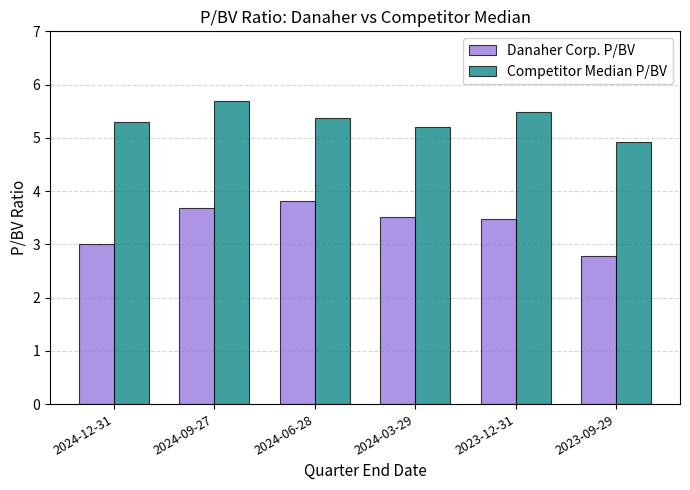

Rank the series by their average value, from lowest to highest.

Danaher Corp. P/BV, Competitor Median P/BV